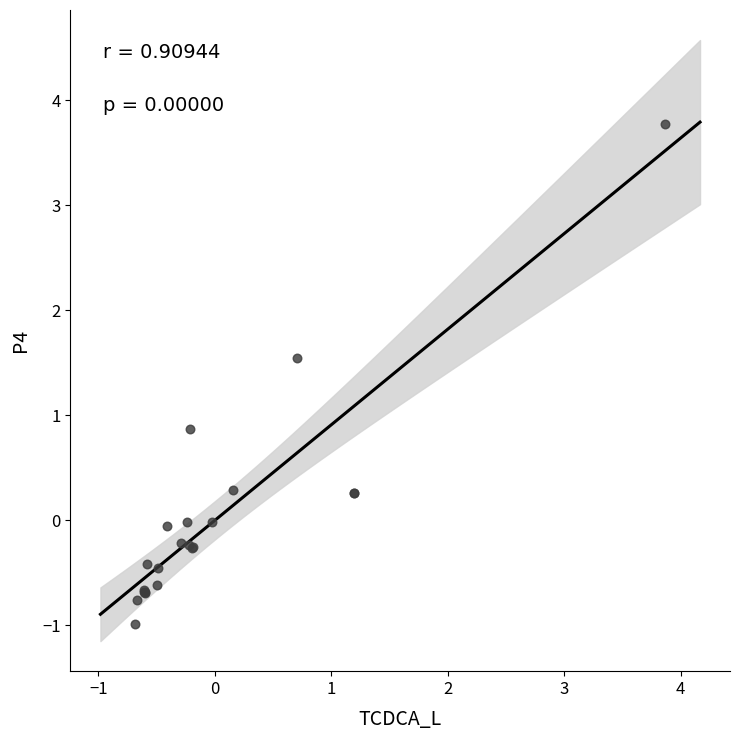

What Y value in the scatter plot is closest to 1?

0.9